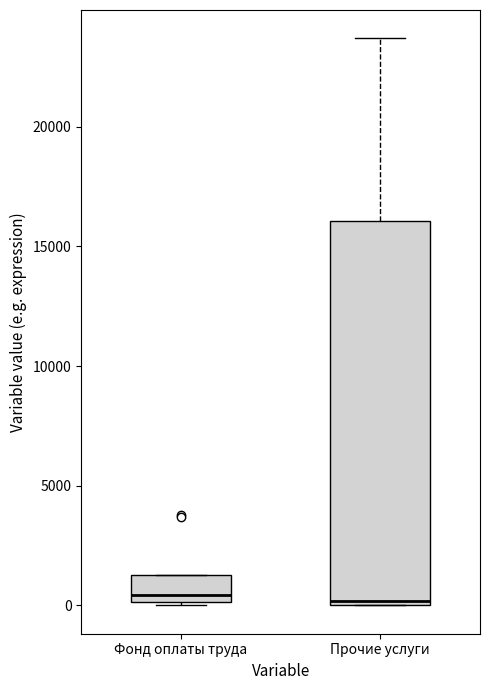

Where is the upper edge of the box for Прочие услуги on the y-axis? The values are not printed on the chart, so give them approximately, as read against the axis.

16000